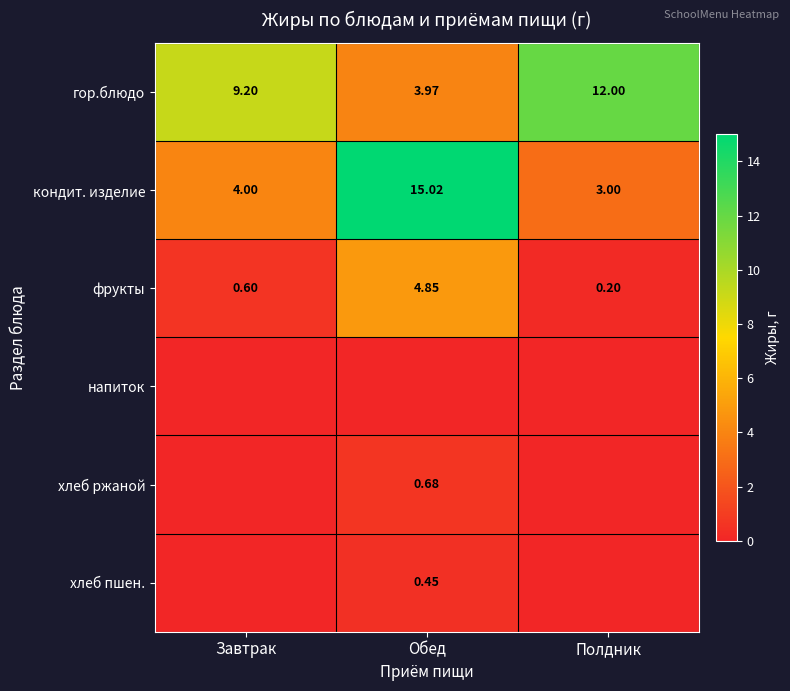

What is the spread (max minus min) of values at Обед?

15.0